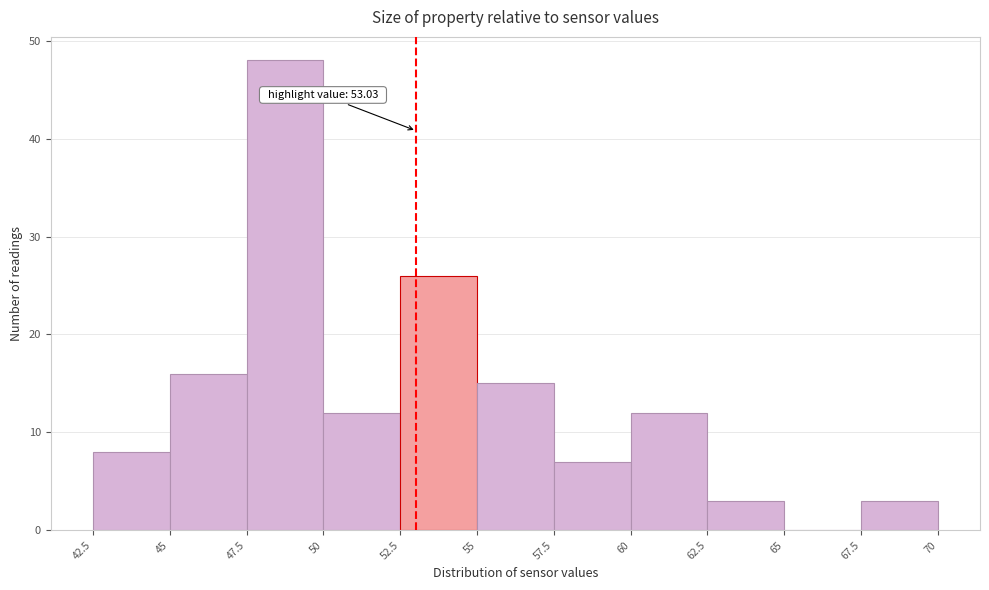

Over which range of the x-axis is the bar tallest?

47.5 to 50